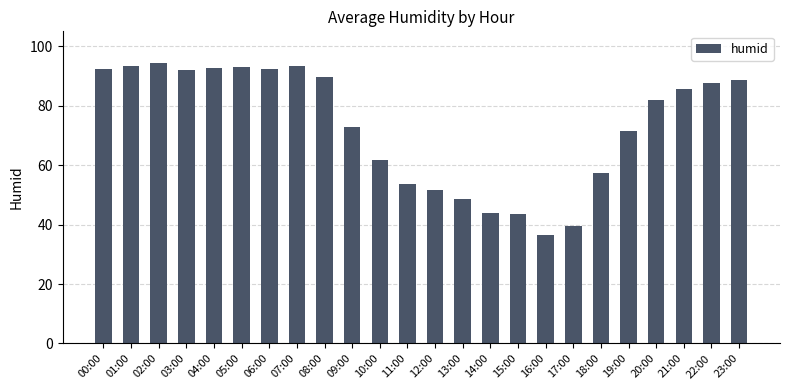

What is the approximate value at 09:00?

72.8